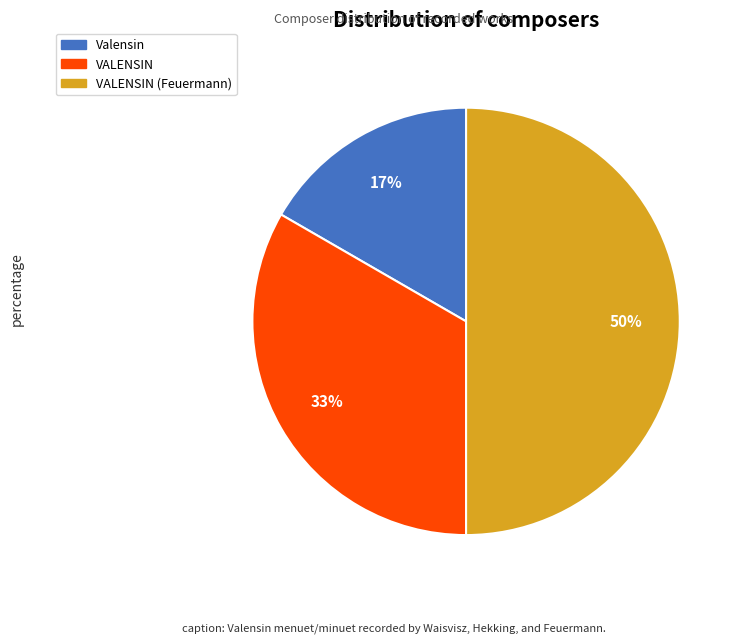

The VALENSIN slice represents 26% of the pie. True or false?

False